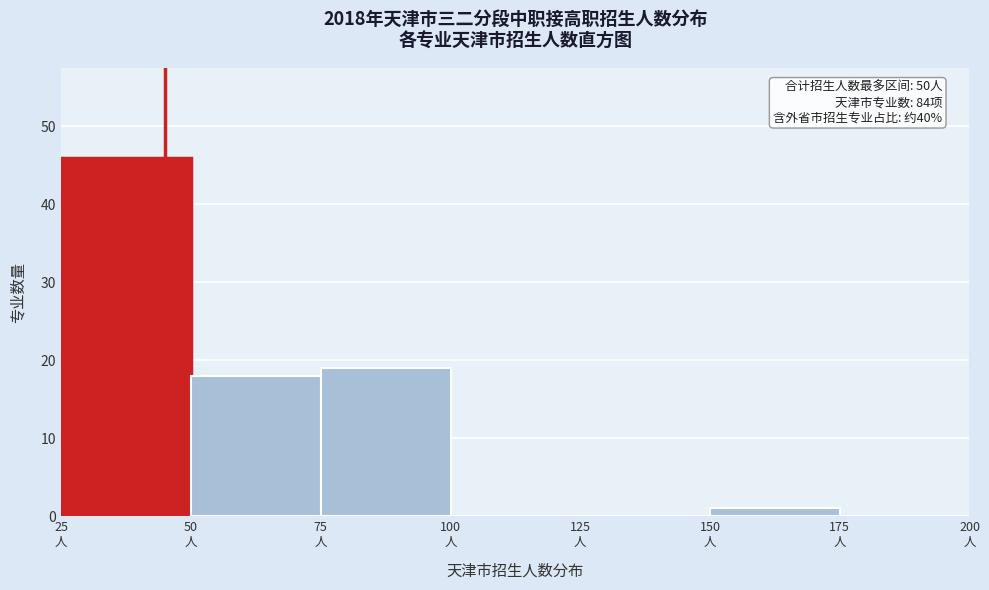

Over which range of the x-axis is the bar tallest?

25 to 50